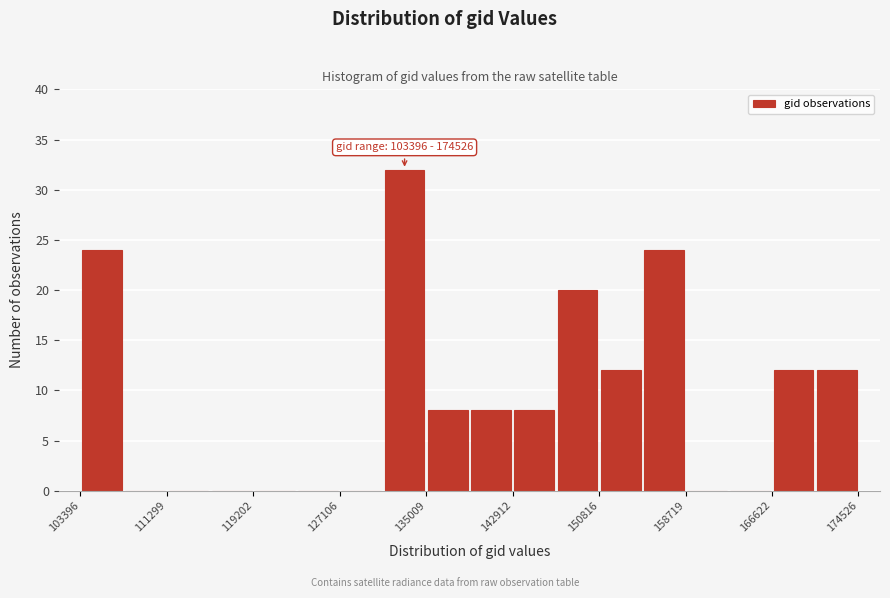

Read against the x-axis, roughly where is the centre of the tallest bar?

133000